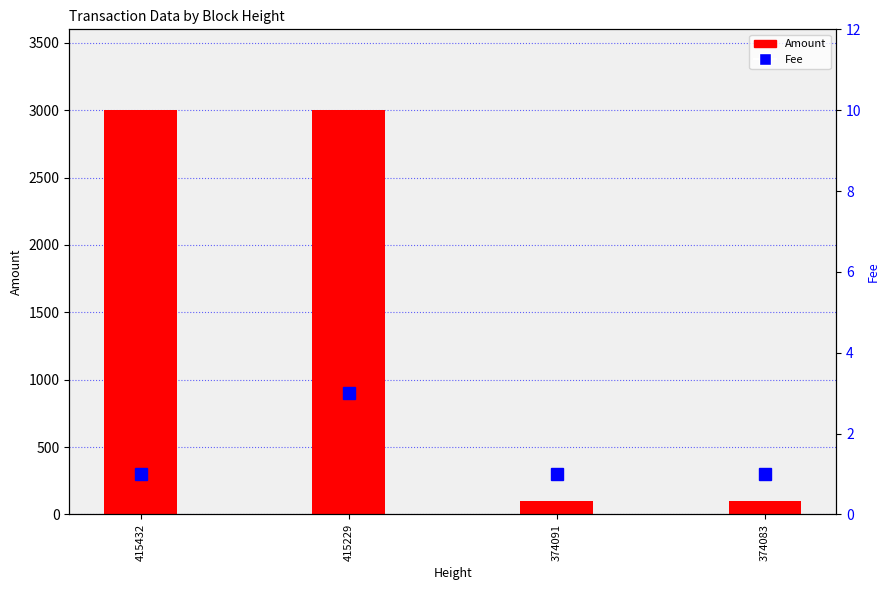

Which series has the largest range (max minus min)?

Amount